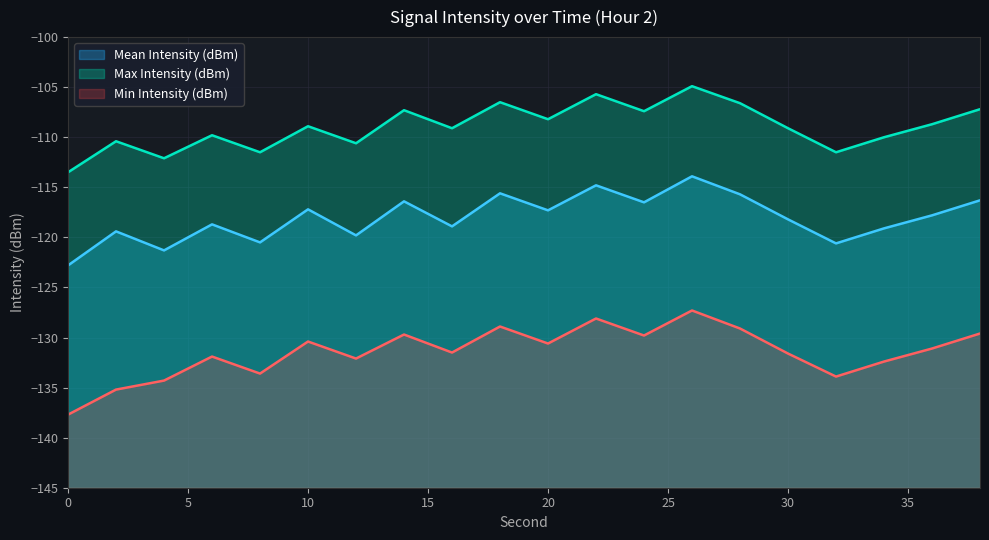

What is the difference between the highest and lowest values at 22?

22.4